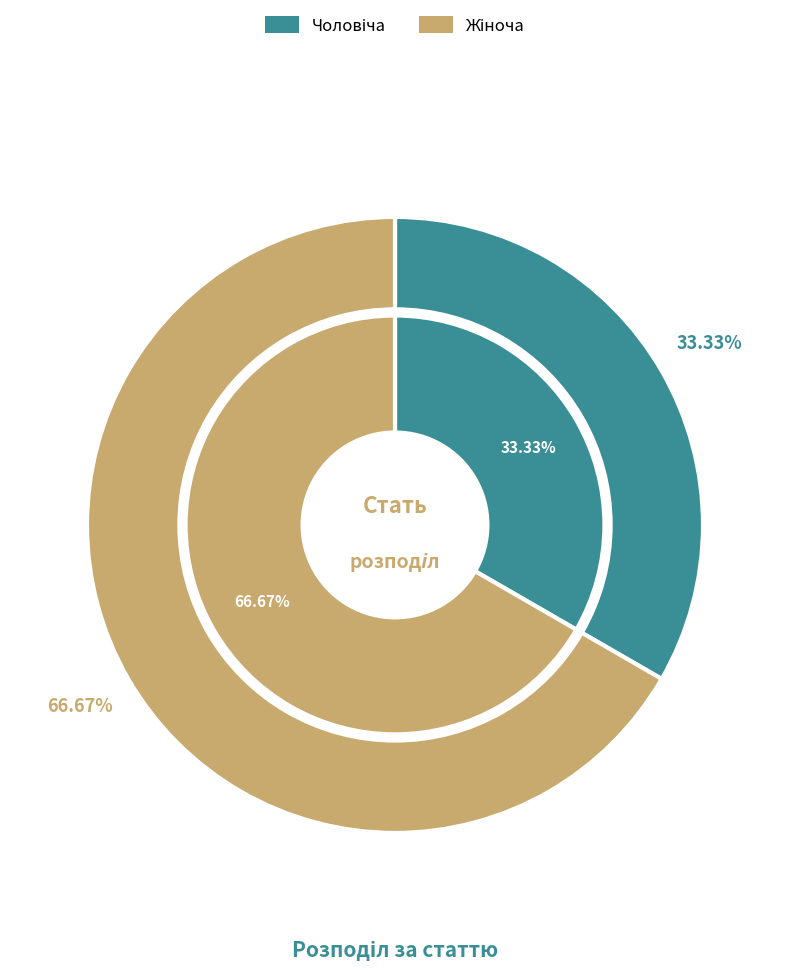

To the nearest percent, what is the combined percentage of Чоловіча and Жіноча?

100%